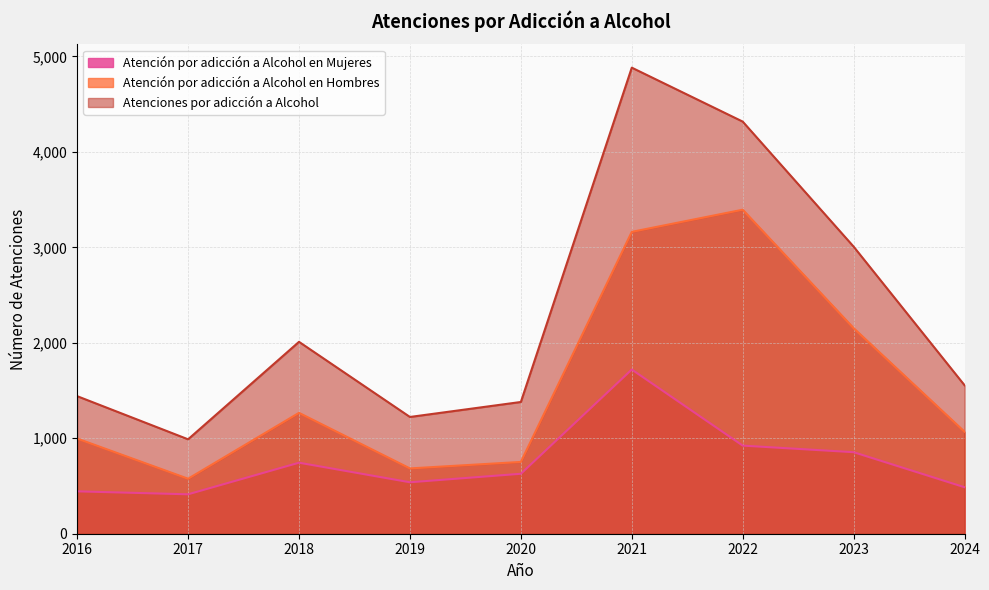

The value of Atenciones por adicción a Alcohol at 2019 is 582. True or false?

False